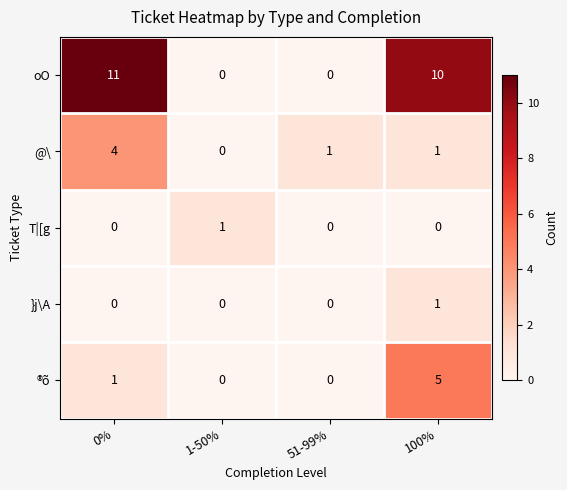

The value of oO at 51-99% is 7. True or false?

False